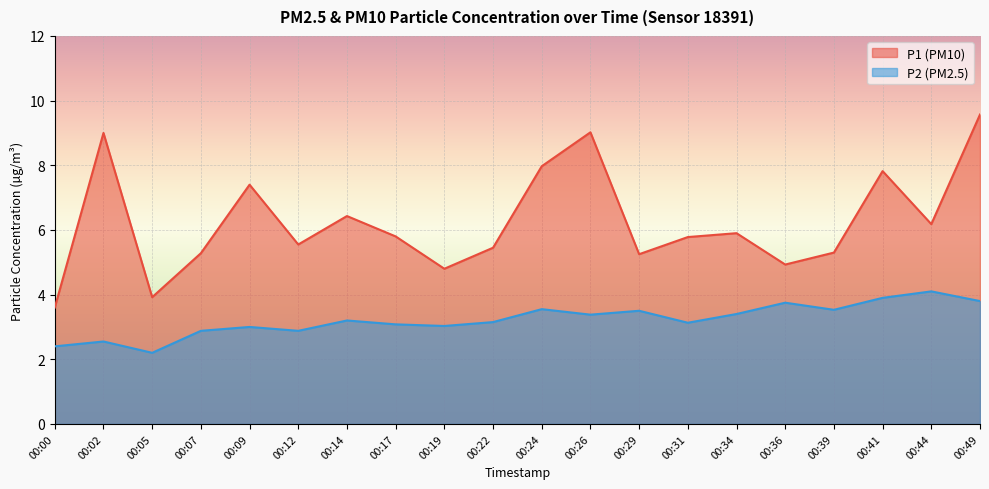

The value of P2 at 00:29 is 2.4. True or false?

False